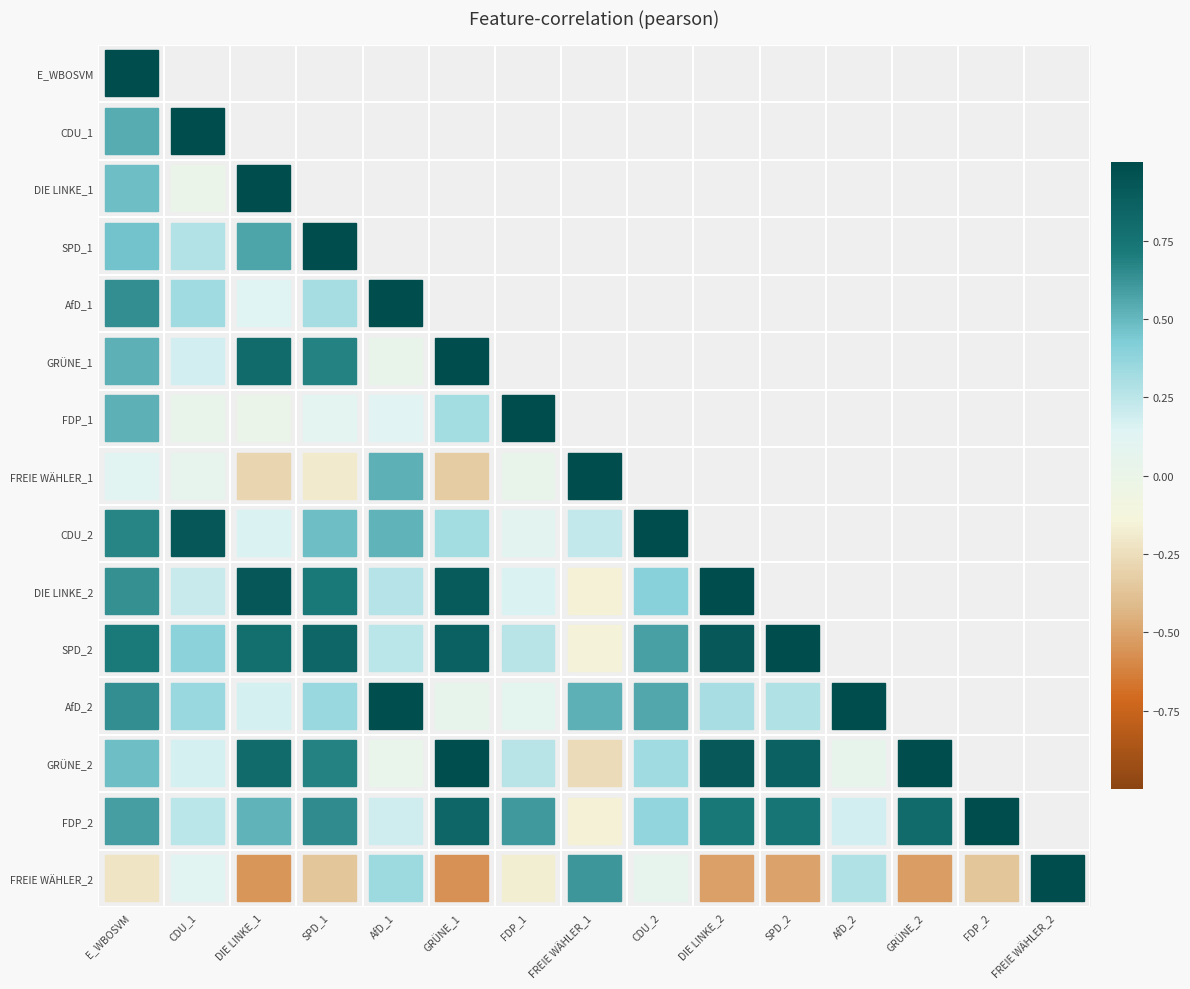

How many data points does each series have?

15